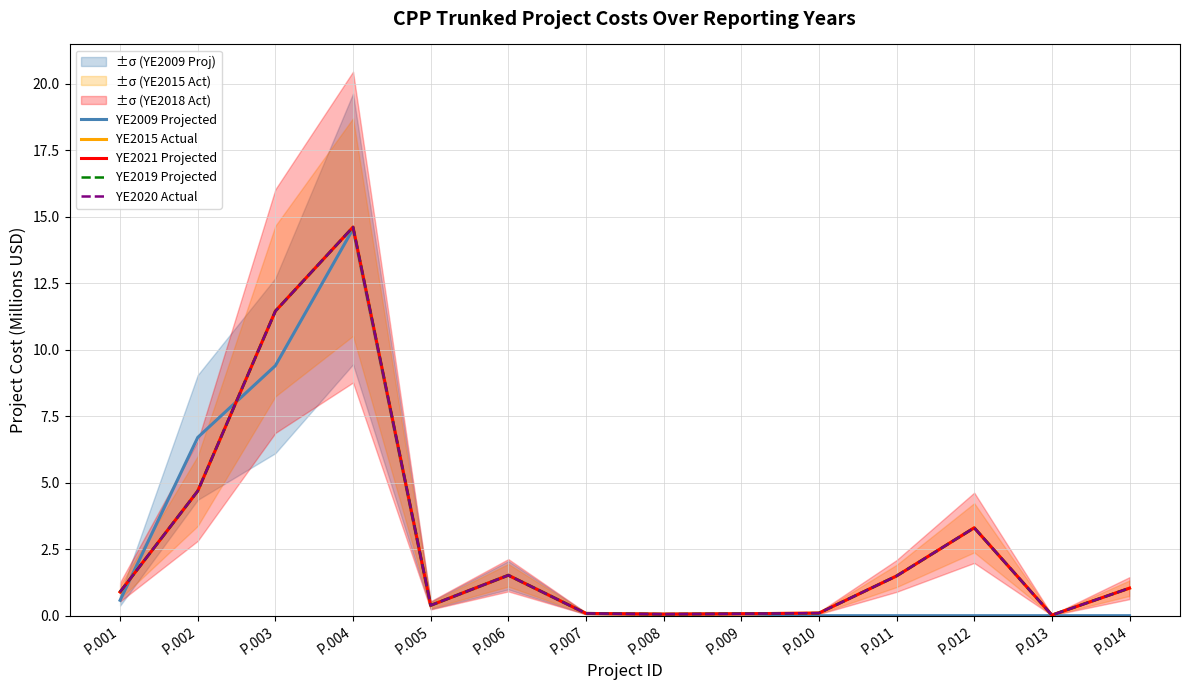

Does the chart display data point markers on the line(s)?

No